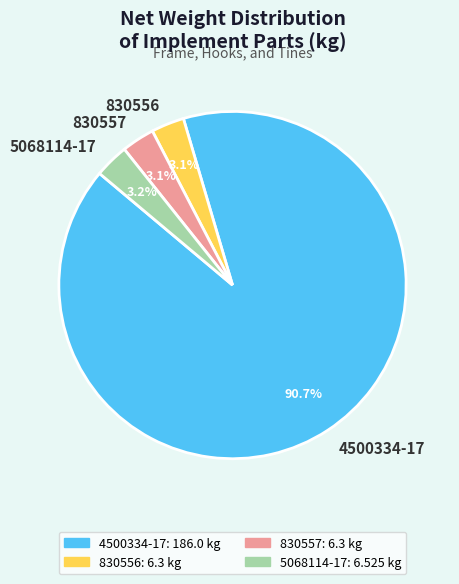

To the nearest percent, what is the combined percentage of 4500334-17 and 5068114-17?

94%